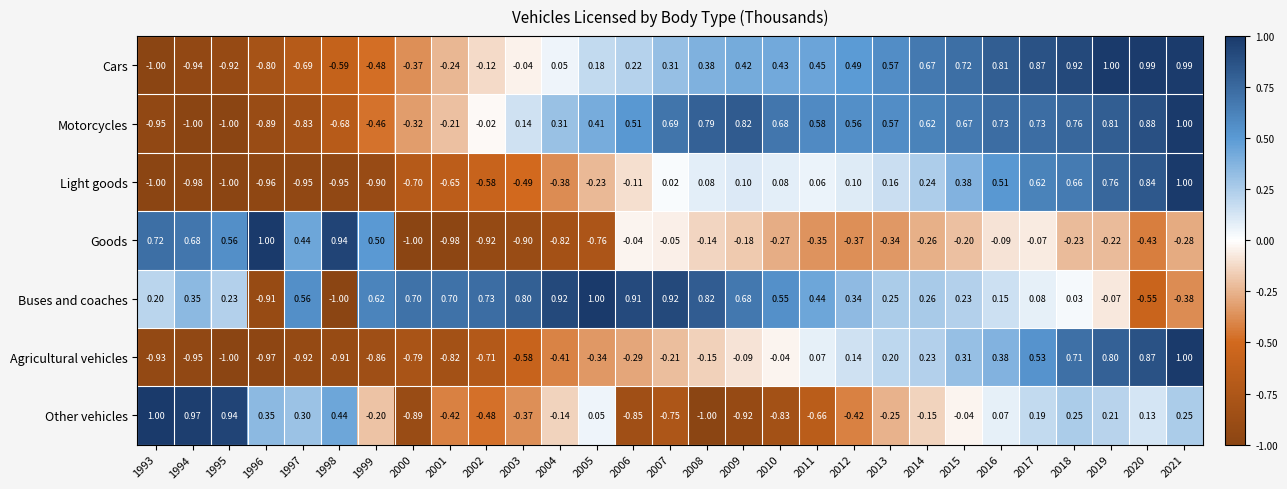

Between 2008 and 2012, which series saw the biggest shift?

Other vehicles